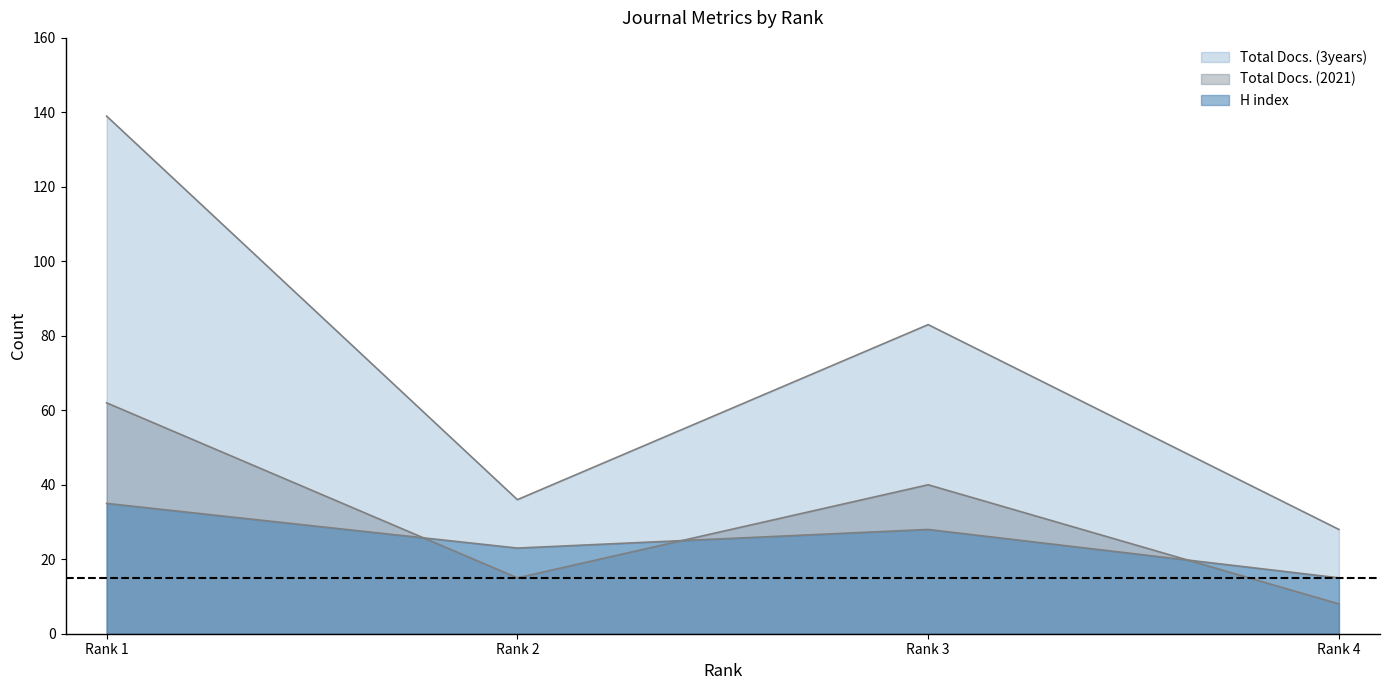

Which series has the largest range (max minus min)?

Total Docs. (3years)